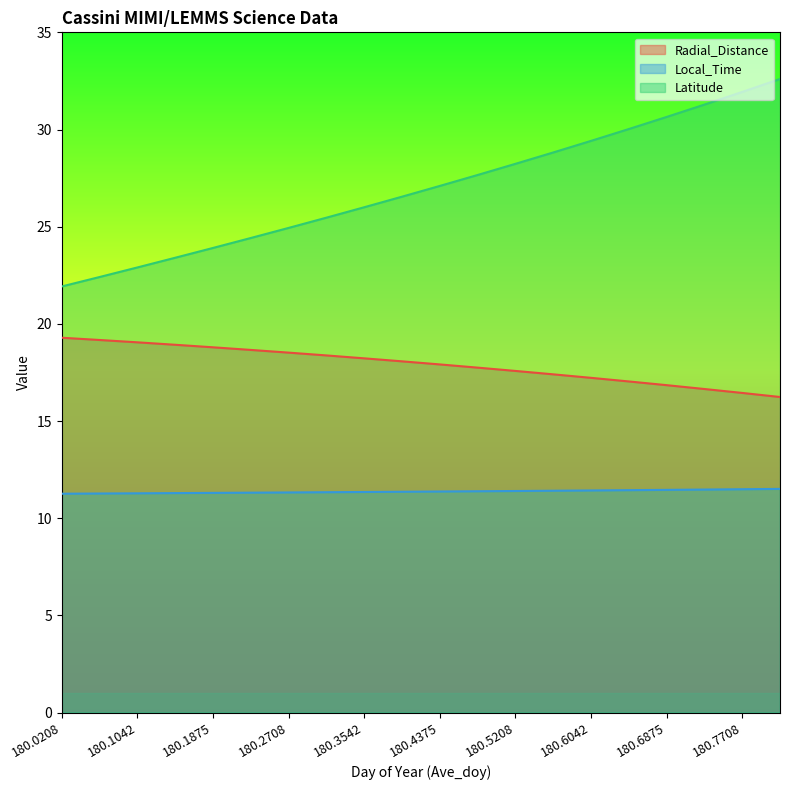

What are all the series names shown in the legend?

Radial_Distance, Local_Time, Latitude